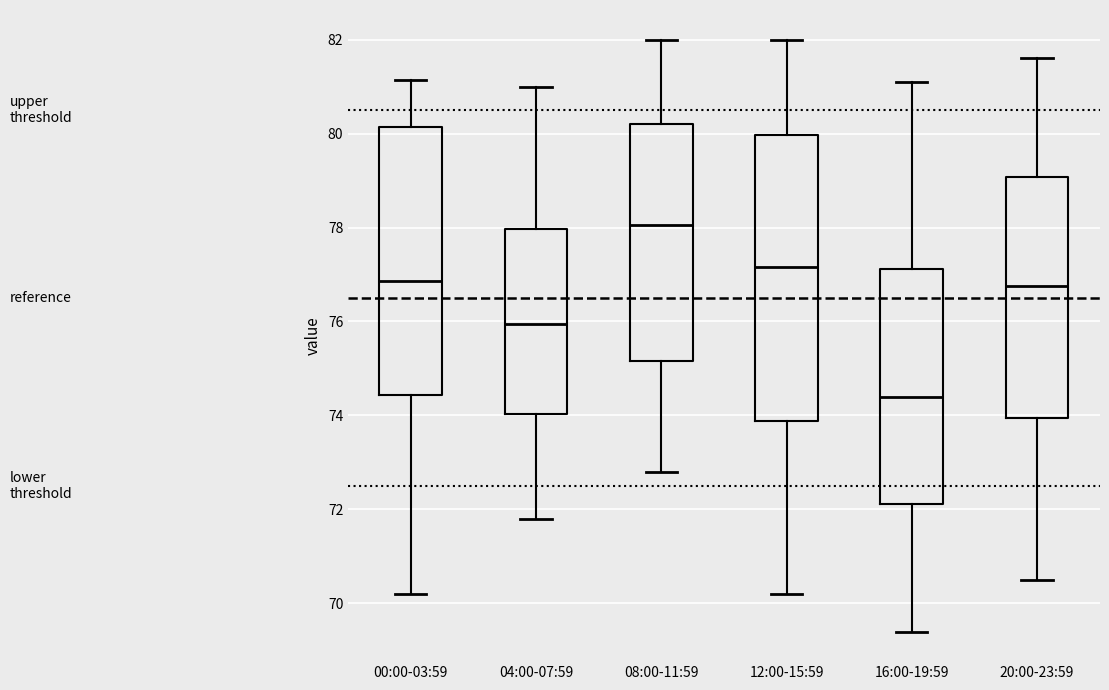

Reading left to right, read every box against the y-axis: the position of its median line, the range the box covers, and the ends of its whiskers. The values are not printed on the chart, so give them approximately, as read against the axis.

00:00-03:59: median 76.8, box 74.4 to 80.2, whiskers 70.2 to 81.2
04:00-07:59: median 76.0, box 74.0 to 78.0, whiskers 71.8 to 81.0
08:00-11:59: median 78.0, box 75.2 to 80.2, whiskers 72.8 to 82.0
12:00-15:59: median 77.2, box 73.8 to 80.0, whiskers 70.2 to 82.0
16:00-19:59: median 74.4, box 72.2 to 77.2, whiskers 69.4 to 81.2
20:00-23:59: median 76.8, box 74.0 to 79.0, whiskers 70.6 to 81.6